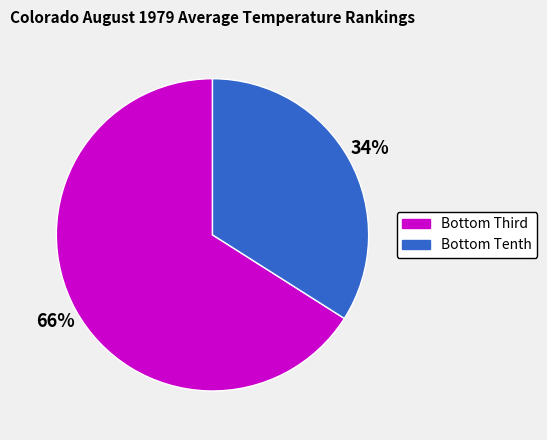

How many slices are in this pie chart?

2